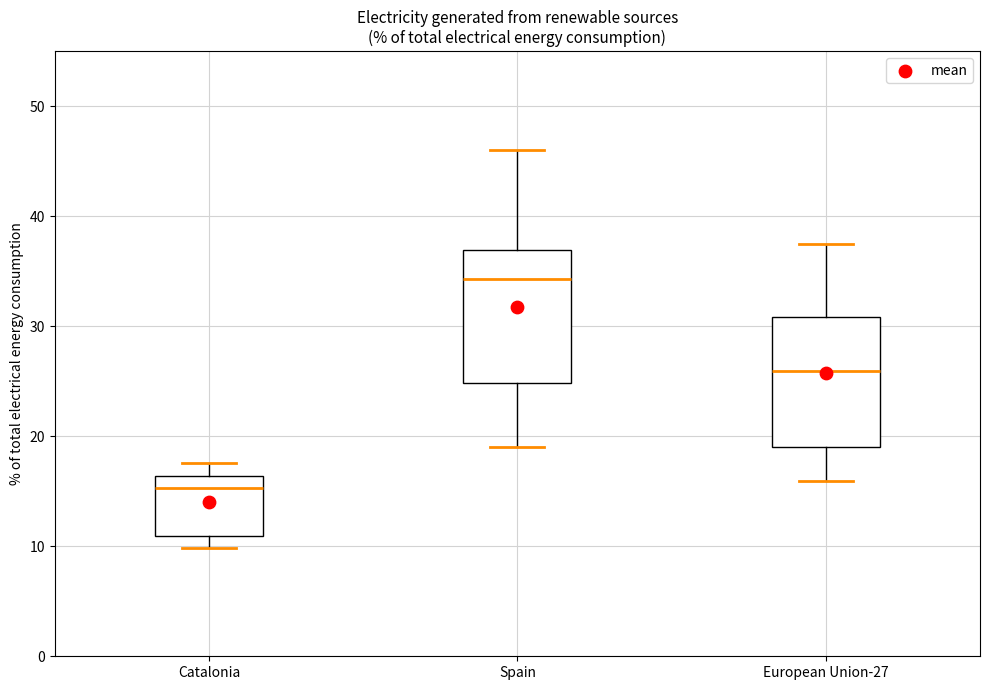

Reading left to right, transcribe this box plot: for each box, give where its median line is, the range the box spans, and where its two whiskers end, as read against the y-axis. The values are not printed on the chart, so give them approximately, as read against the axis.

Catalonia: median 15, box 11 to 16, whiskers 10 to 18
Spain: median 34, box 25 to 37, whiskers 19 to 46
European Union-27: median 26, box 19 to 31, whiskers 16 to 38